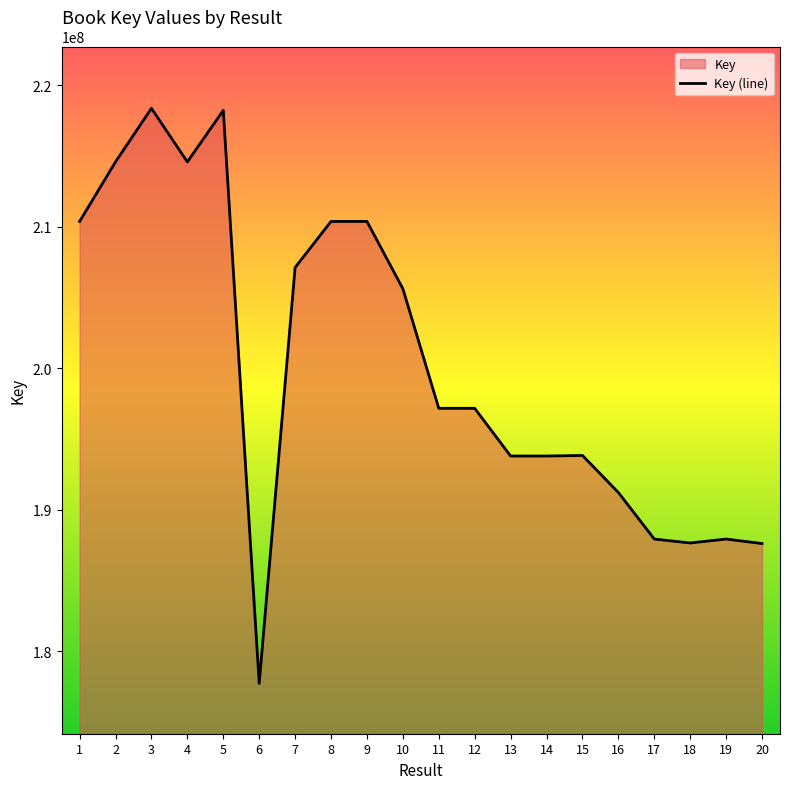

How many interior local peaks (higher than both neighbors) does the data have?

6